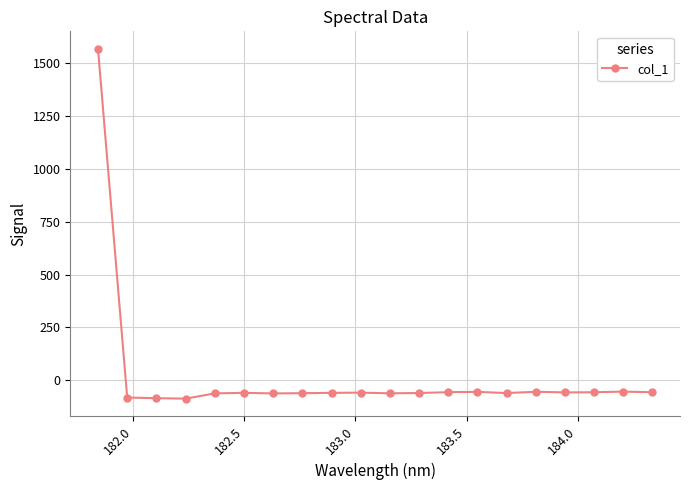

What is the sum of all values?

363.4